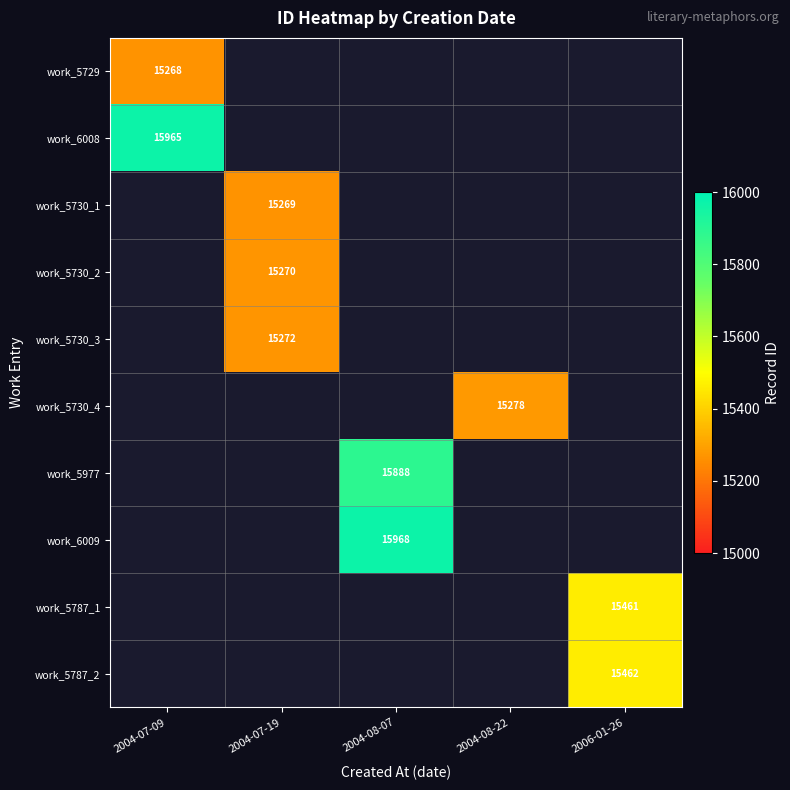

Is the value of work_5730_1 at 2004-07-19 greater than the value of work_6008 at 2006-01-26?

No